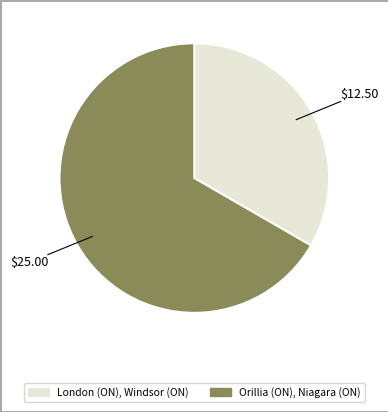

Which slice represents more than half of the pie?

Orillia (ON), Niagara (ON)